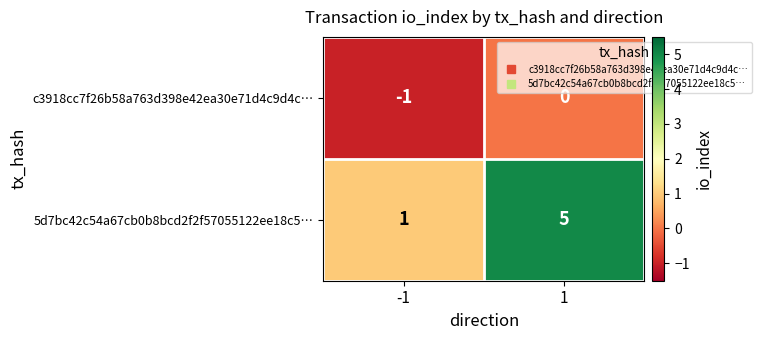

What is the approximate value of 5d7bc42c54a67cb0b8bcd2f2f57055122ee18c5… at 1?

5